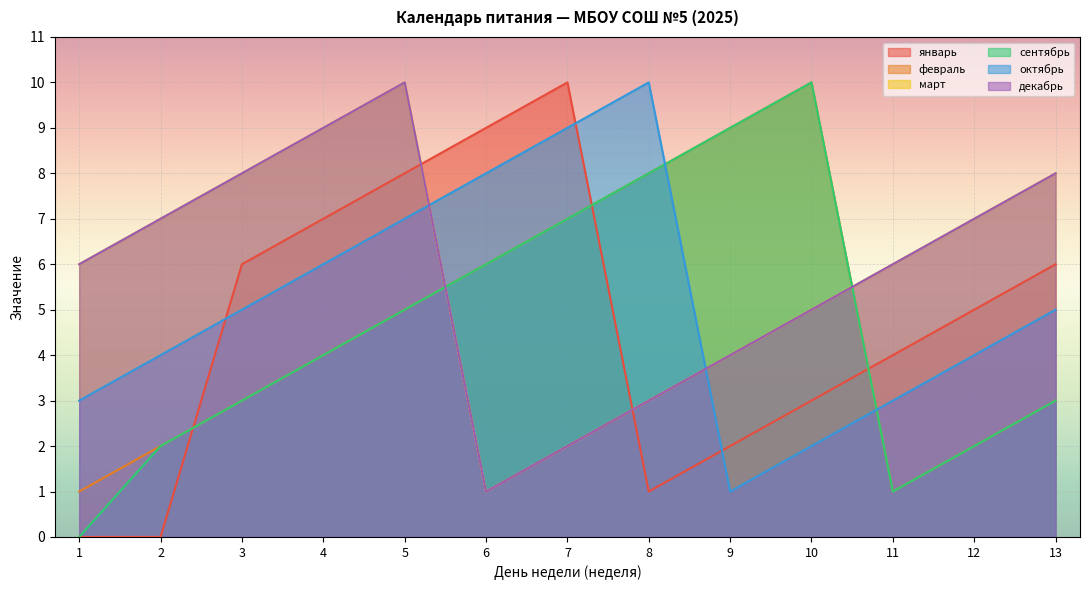

Is it true that октябрь equals 12 at 5?

False